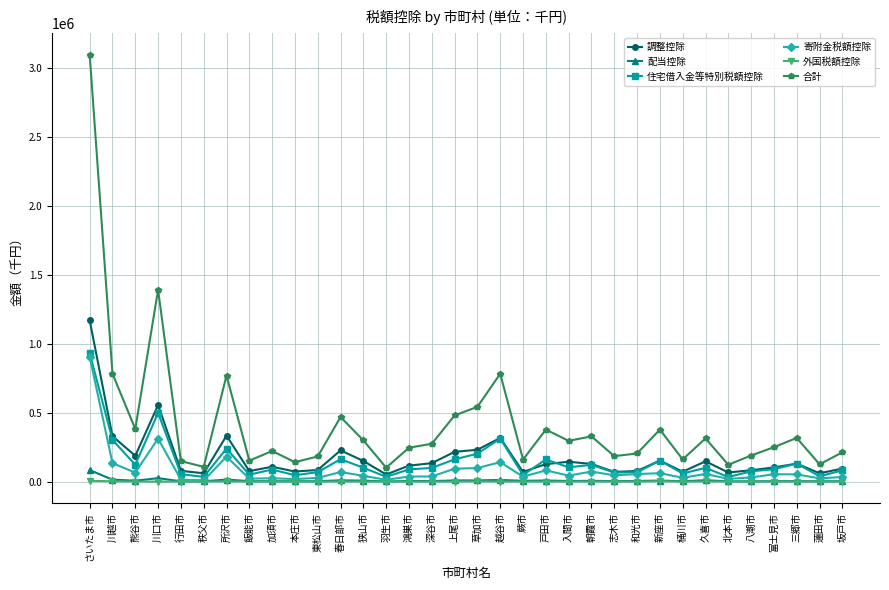

Count the number of categories in the chart.

34